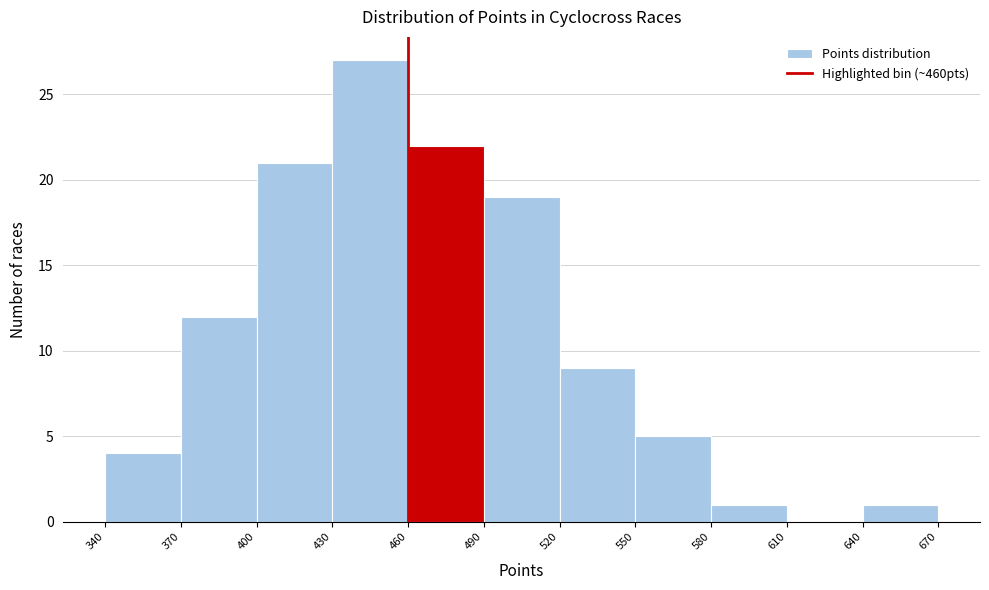

Which range on the x-axis has the tallest bar?

430 to 460